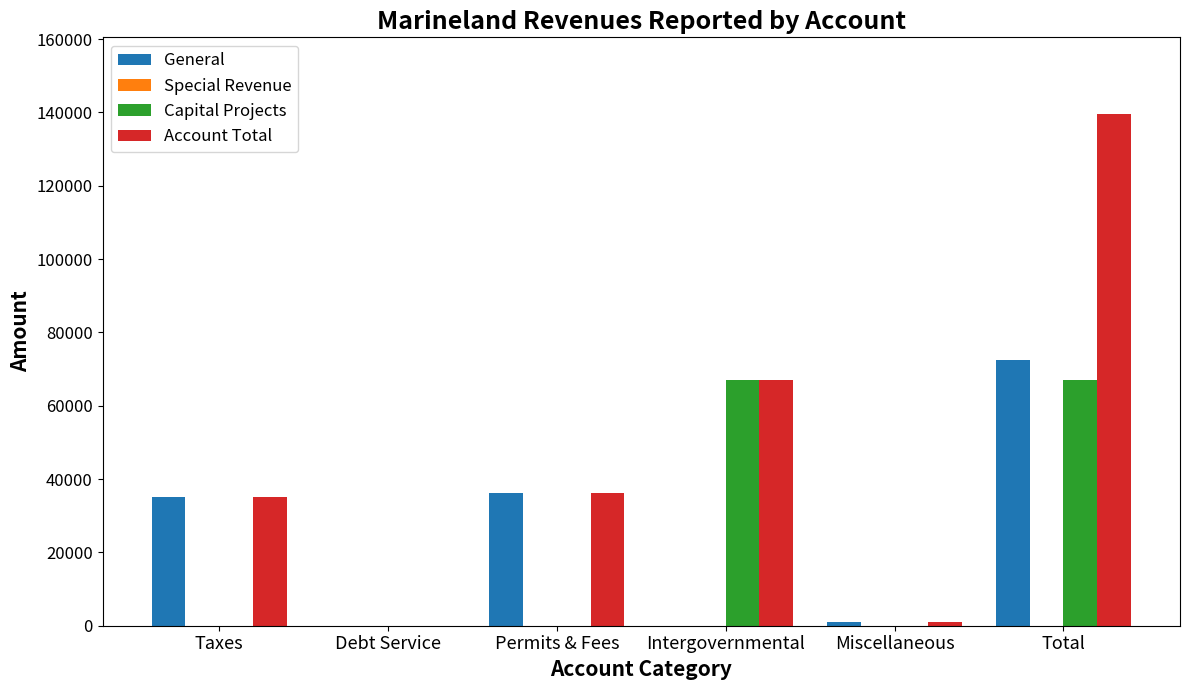

Reading left to right, what are all the values shown in this chart?

General: Taxes=35195	Debt Service=0	Permits & Fees=36247	Intergovernmental=0	Miscellaneous=1067	Total=72509
Capital Projects: Taxes=0	Debt Service=0	Permits & Fees=0	Intergovernmental=67052	Miscellaneous=0	Total=67052
Account Total: Taxes=35195	Debt Service=0	Permits & Fees=36247	Intergovernmental=67052	Miscellaneous=1067	Total=139561